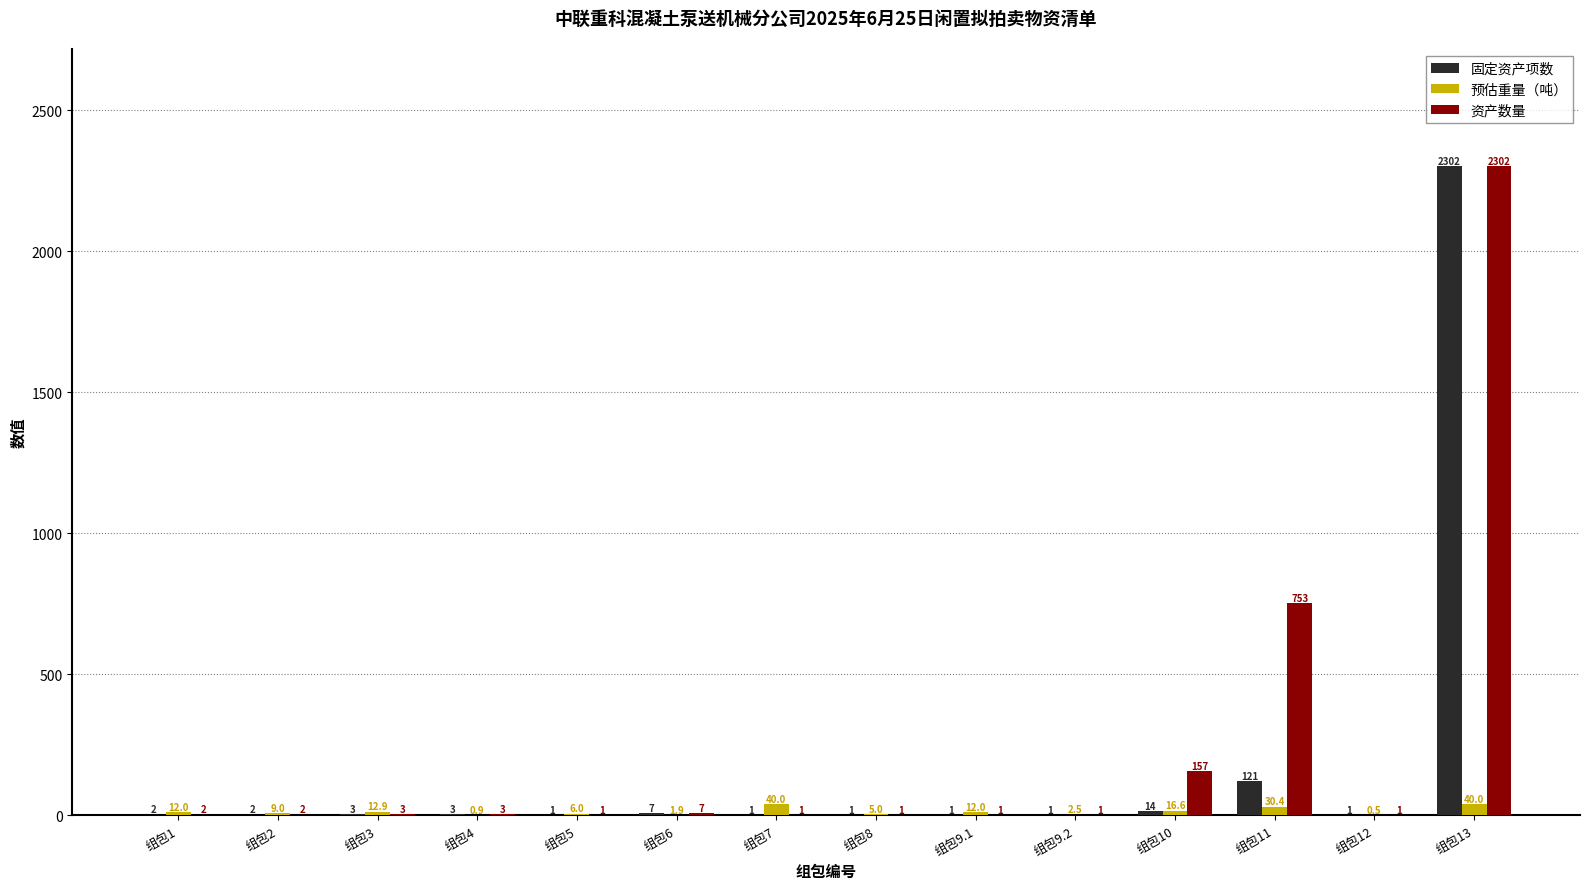

The value of 资产数量 at 组包13 is 1525.8. True or false?

False